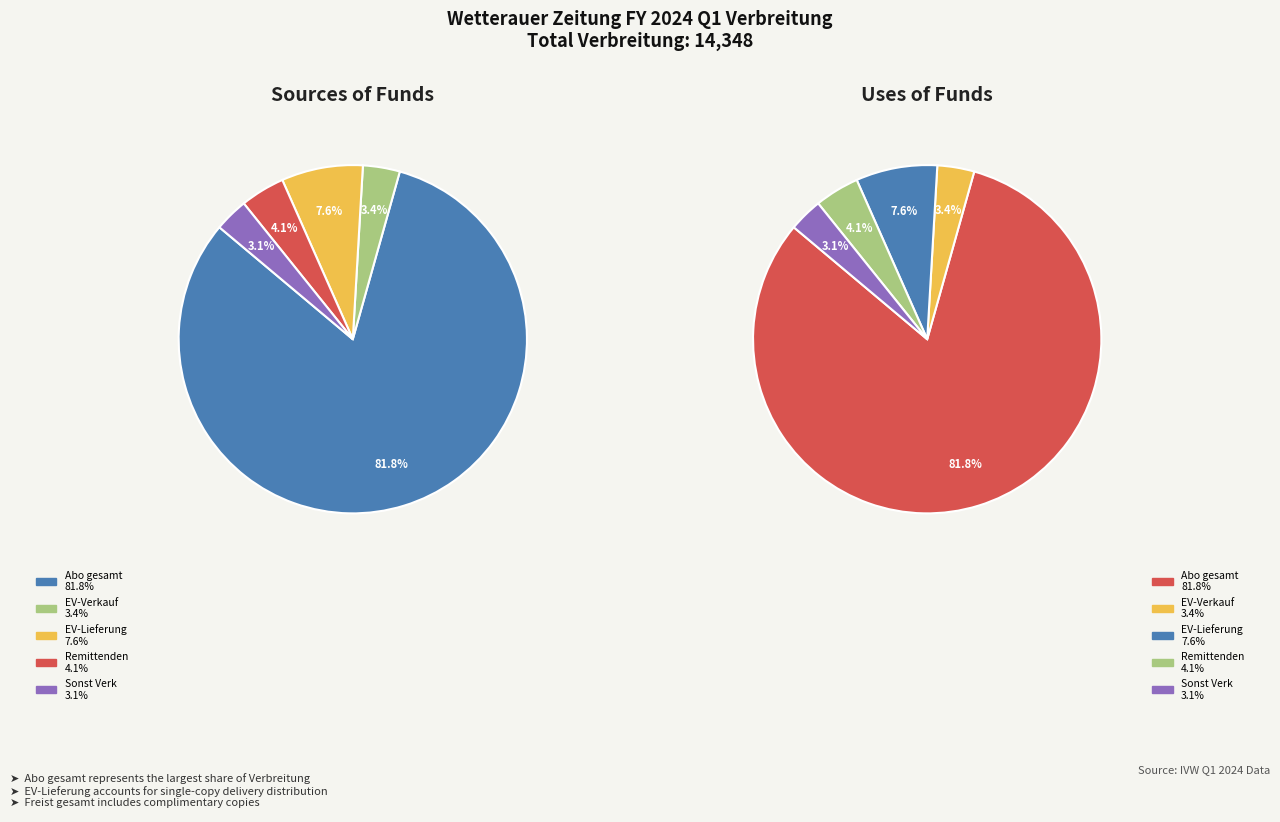

Does any single category account for the majority?

Yes